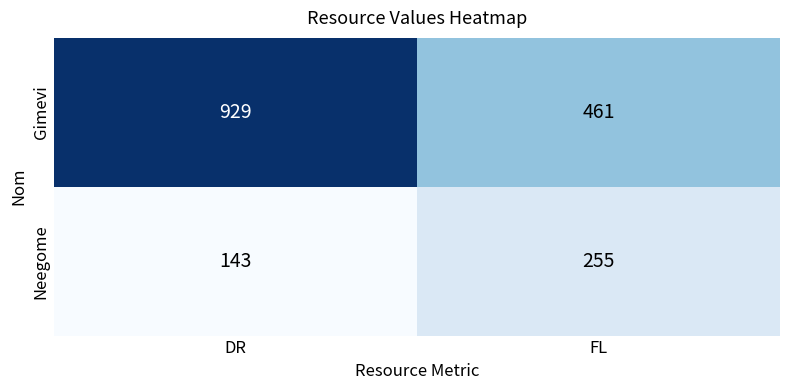

Which series changed the most between DR and FL?

Gimevi